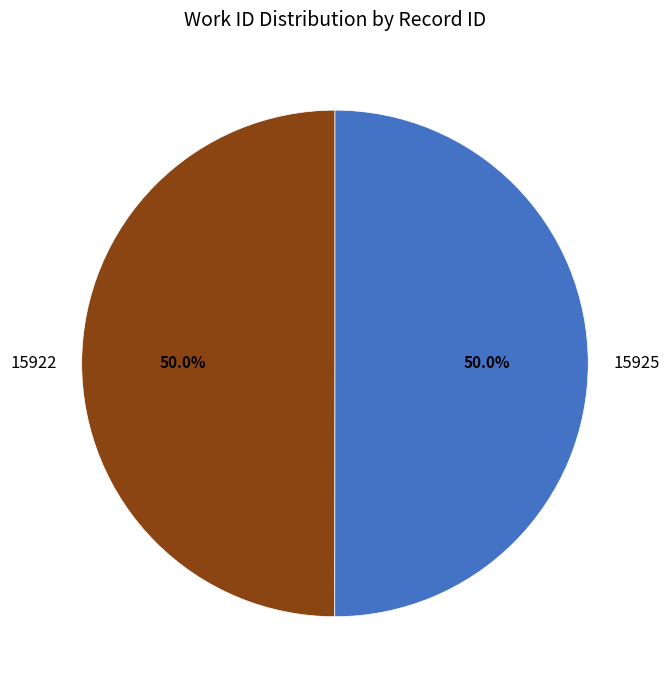

Is the sum of 15925 and 15922 greater than half?

Yes